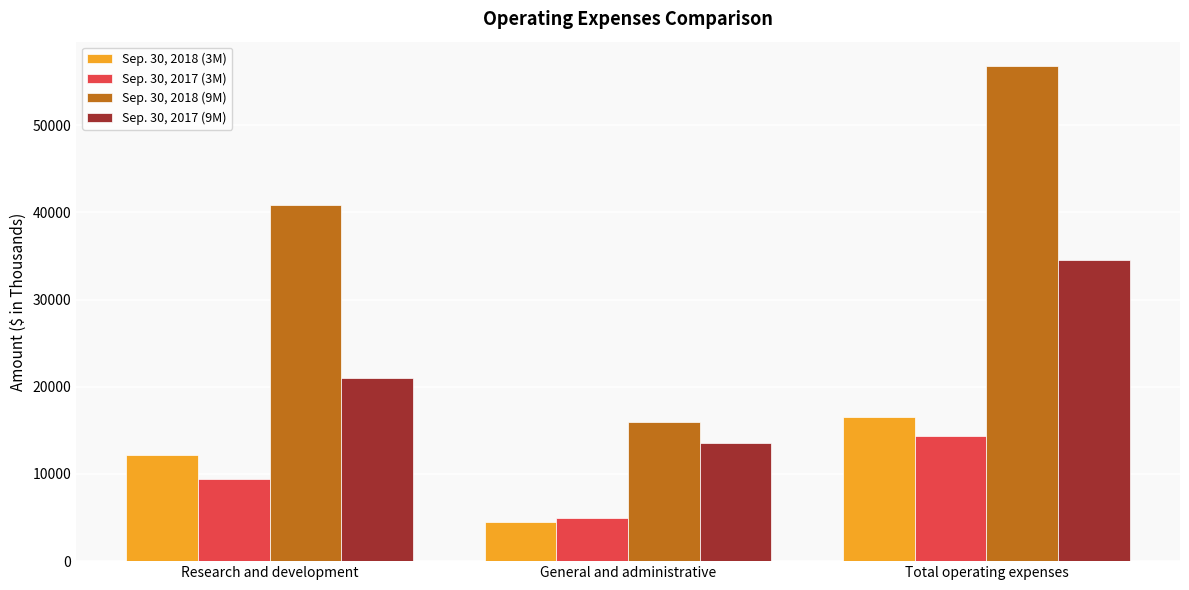

What value does the Sep. 30, 2017 (9M) series have at General and administrative?

13562